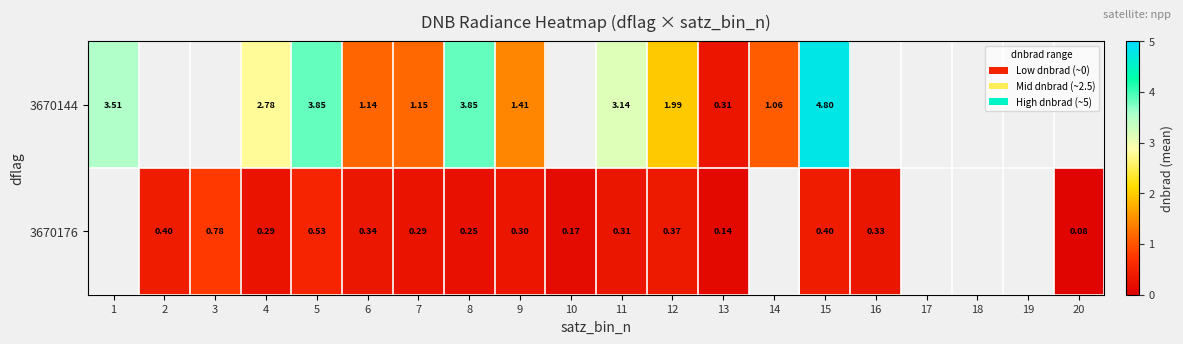

Is it true that 3670176 equals 0.1 at 20?

True